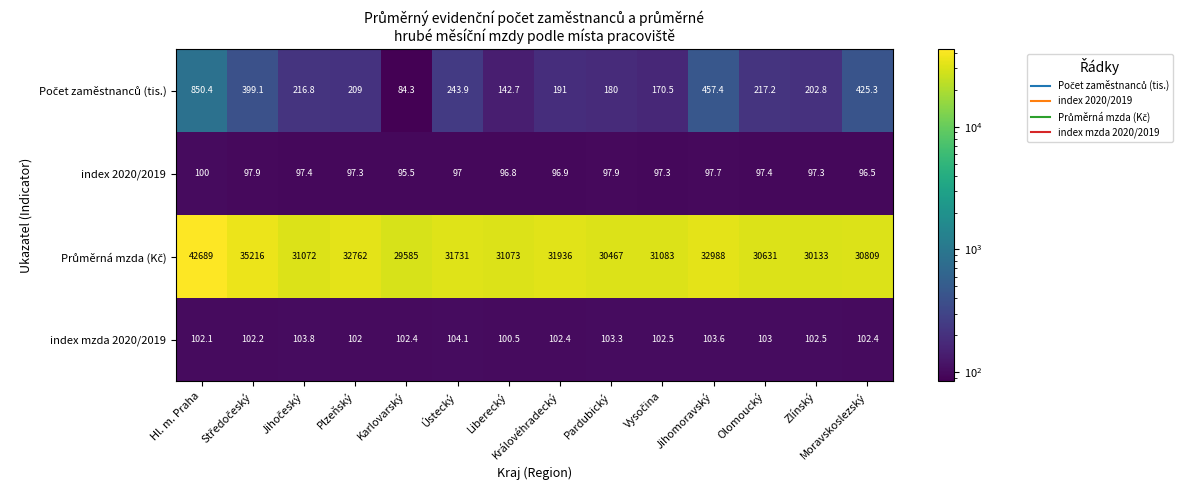

What is the smallest value displayed?

84.3